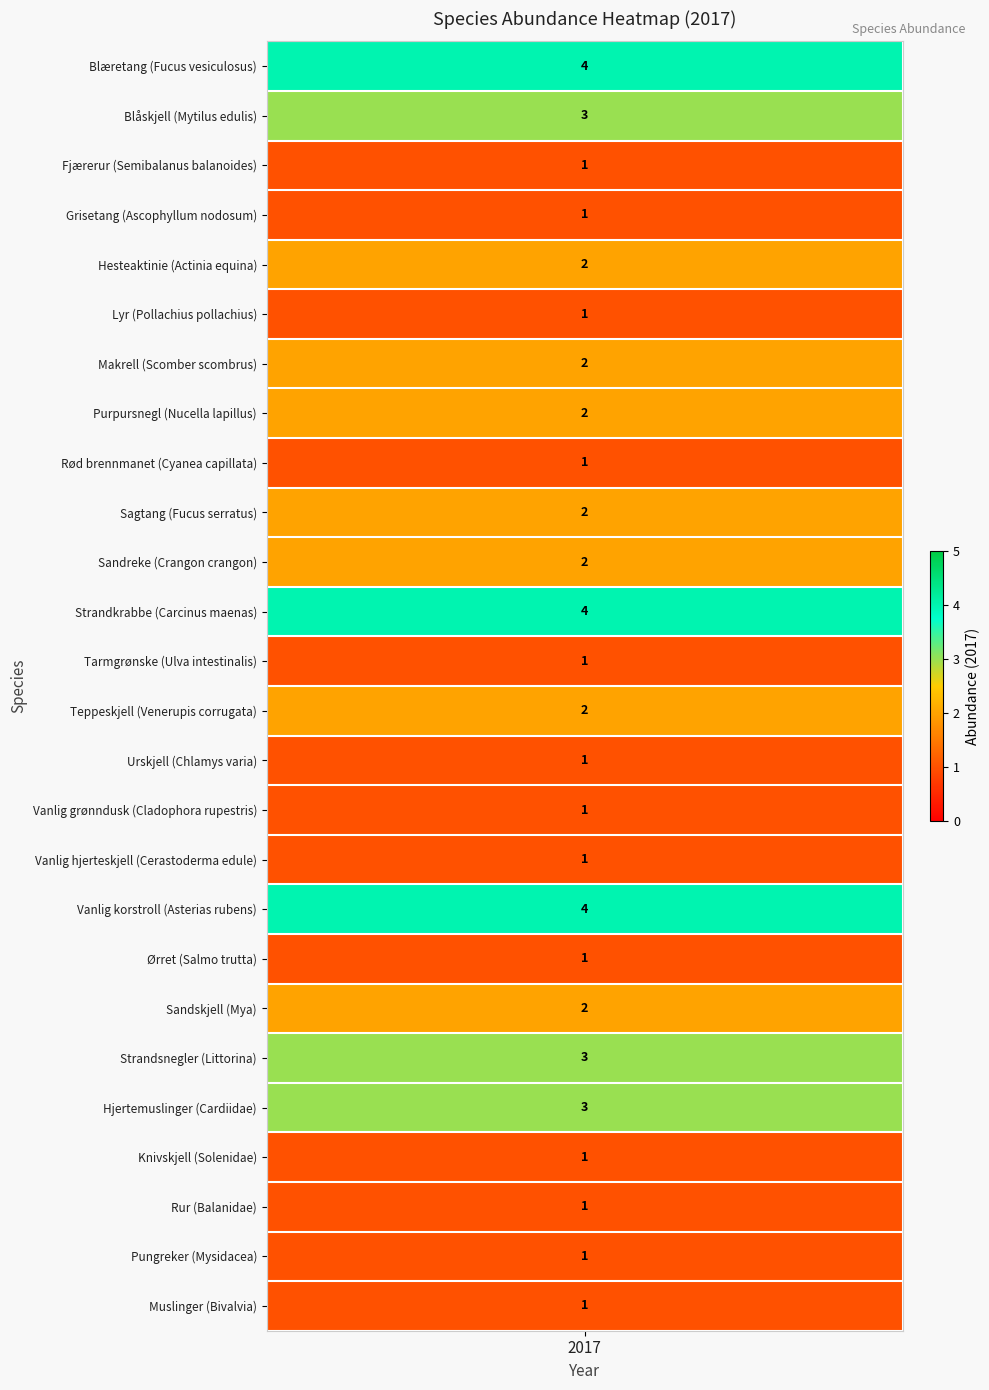

How many values exceed 2?

6